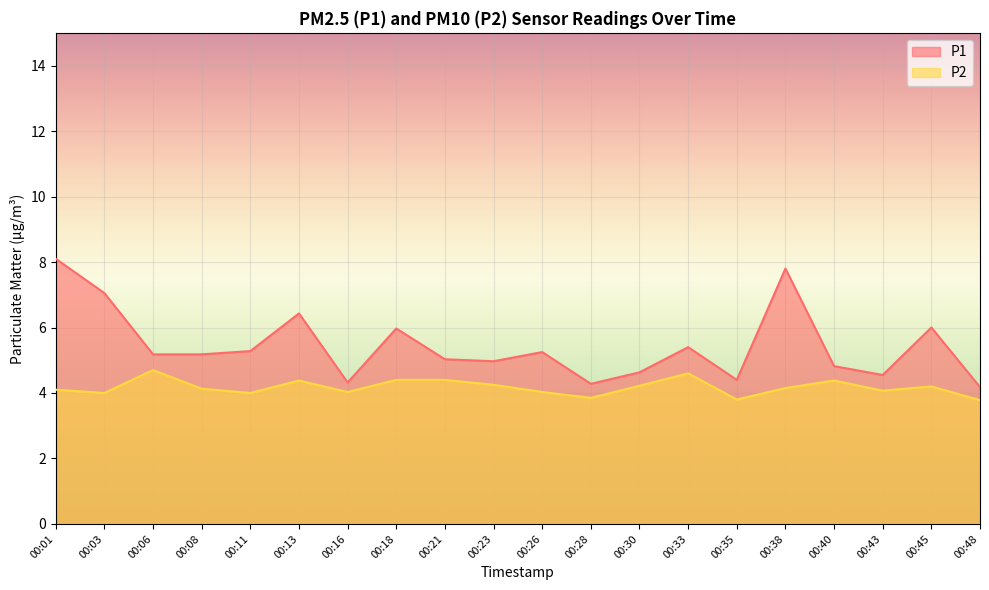

At which category does the chart reach its peak across all series?

00:01